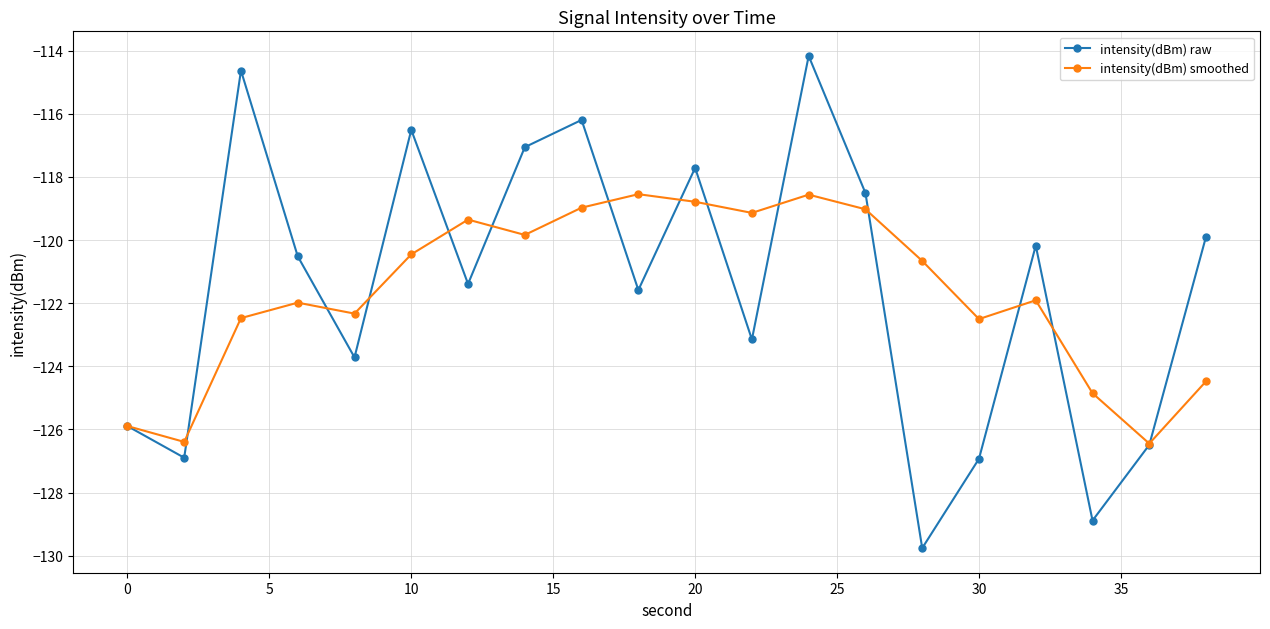

Which series has the widest spread of values?

intensity(dBm) raw